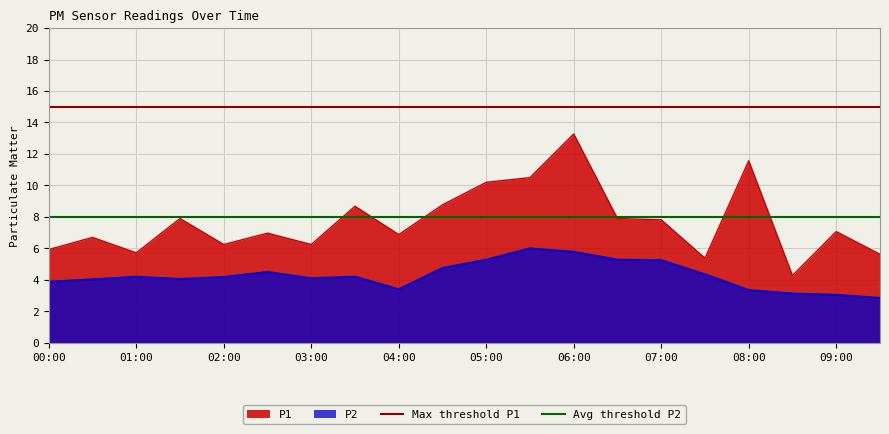

Is the value of P2 at 06:00 greater than the value of P1 at 03:00?

No